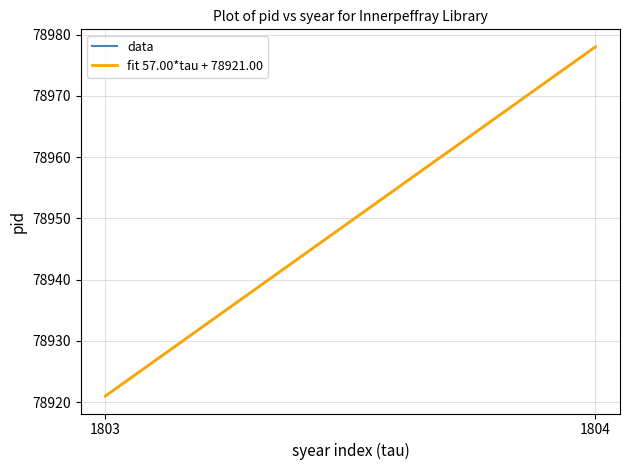

The fit 57.00*tau + 78921.00 series shows 102875.6 at 1804. True or false?

False